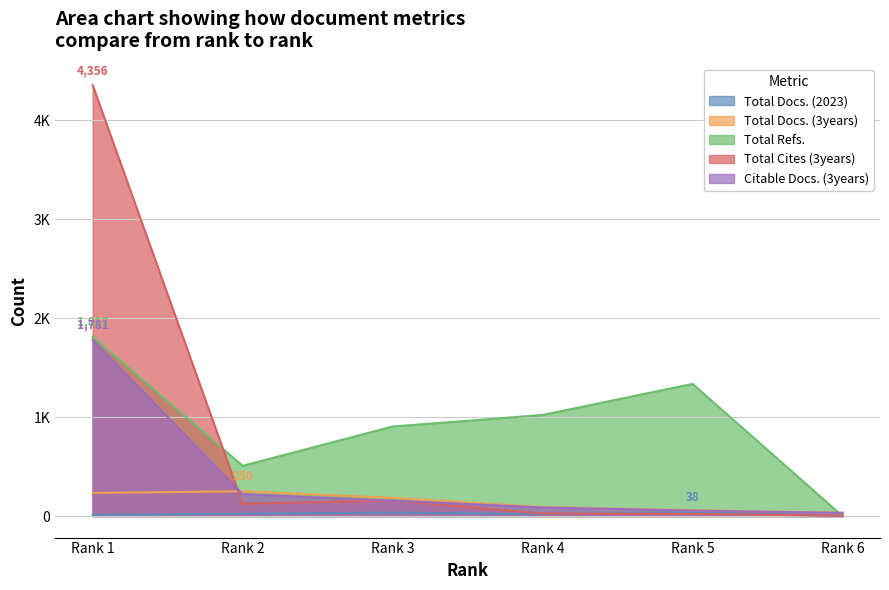

True or false: Citable Docs. (3years) has a value of 56 at Rank 6.

False